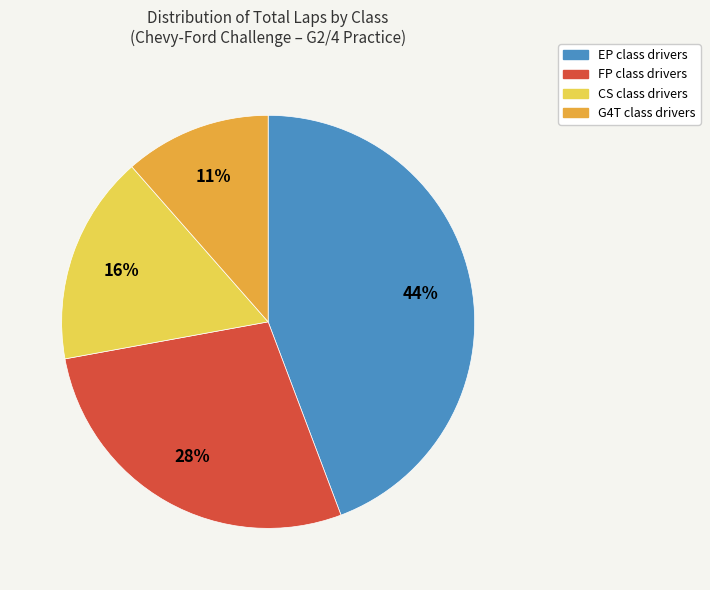

Is there any slice that represents more than half of the pie?

No